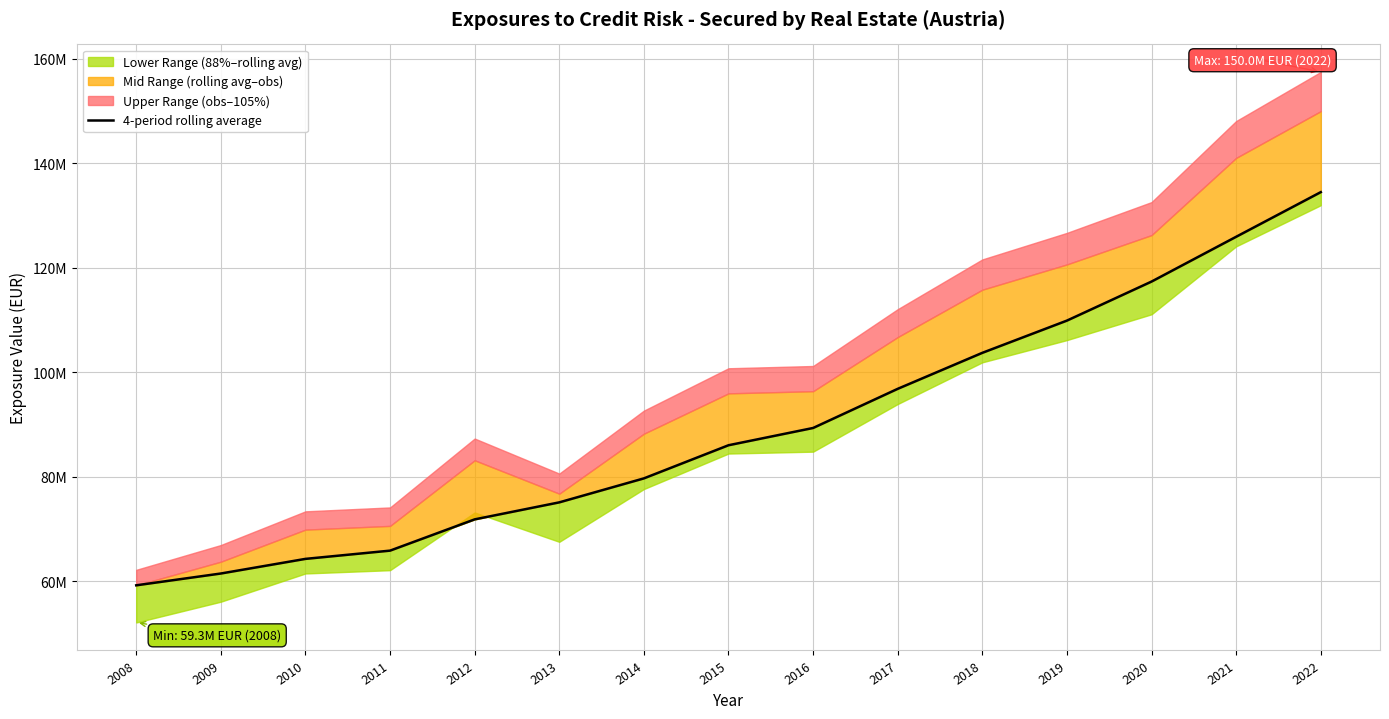

Does the chart display data point markers on the line(s)?

No